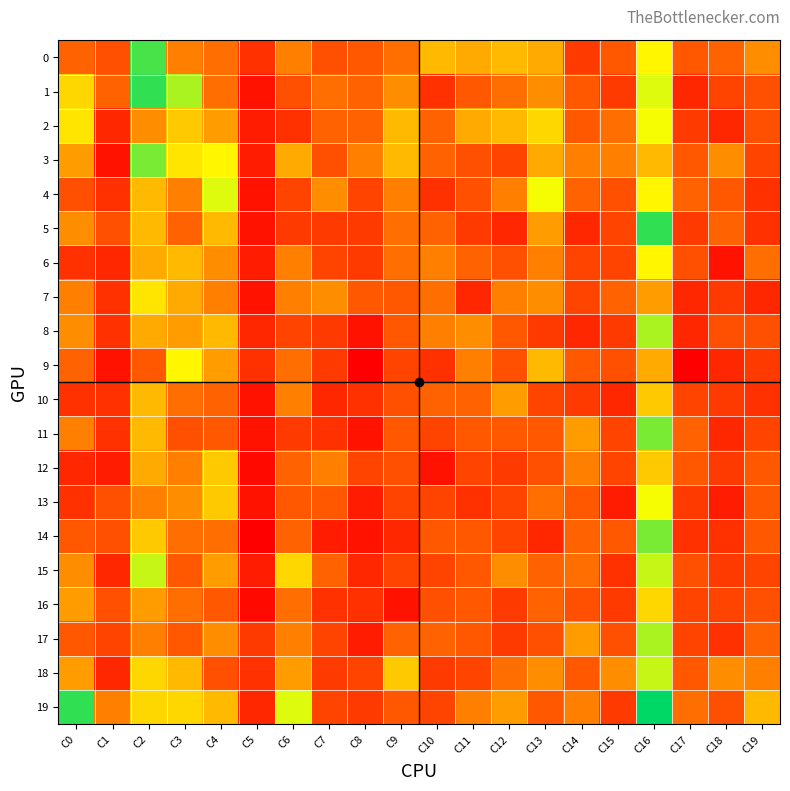

Rank the series at C19 from highest to lowest value.

19, 0, 18, 6, 17, 12, 13, 14, 1, 2, 8, 16, 3, 11, 15, 9, 4, 5, 10, 7